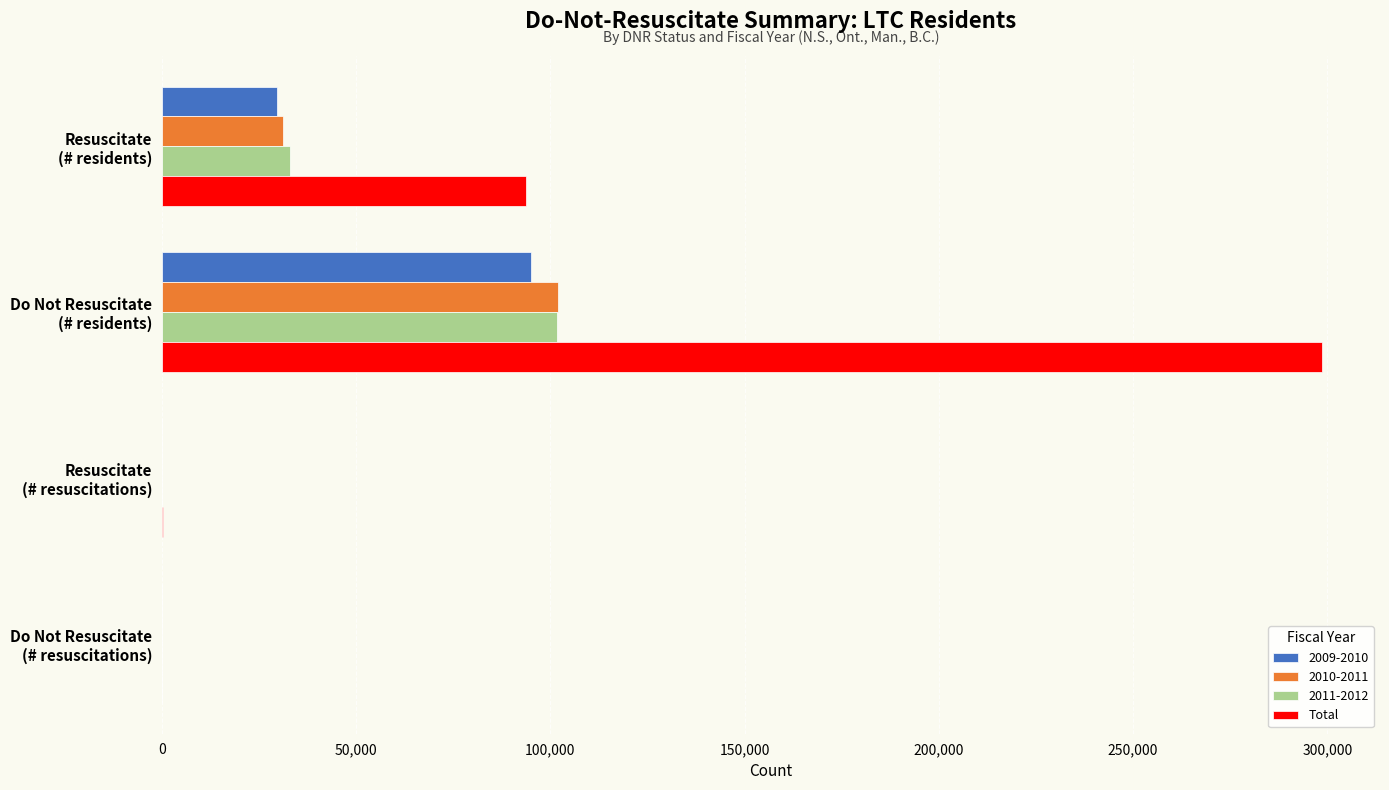

Which series has the largest total across all categories?

Total